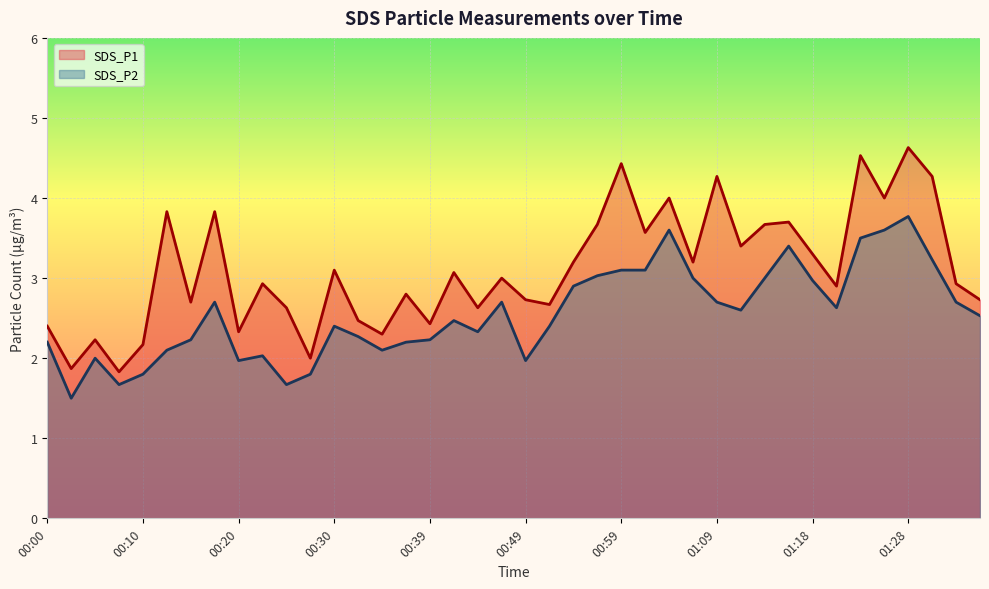

What is the sum of all SDS_P1 values?

124.3